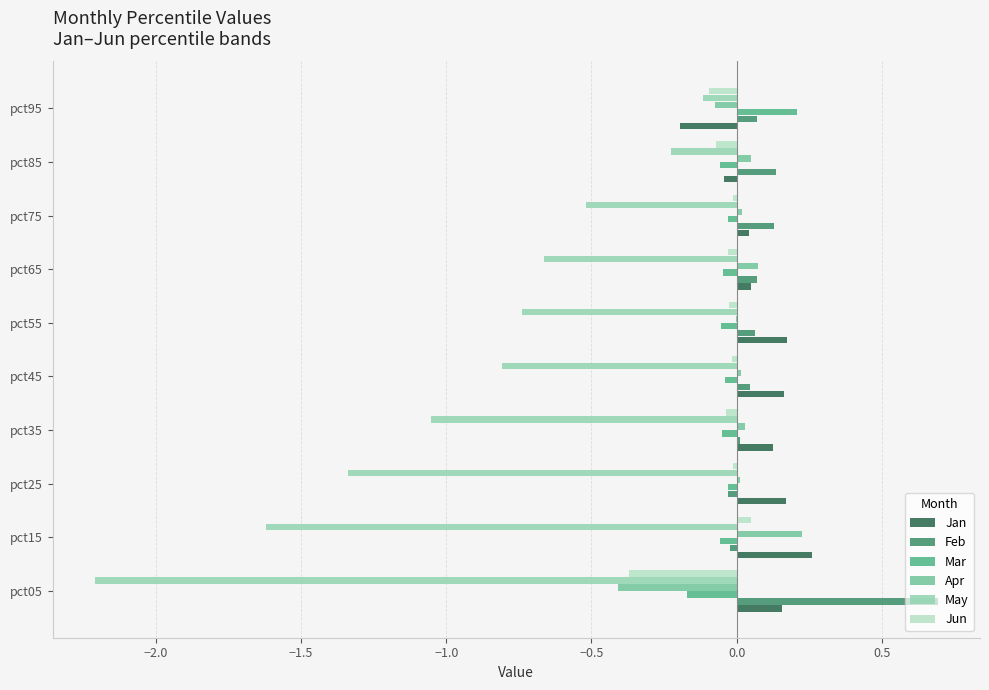

Which series has the widest spread of values?

May